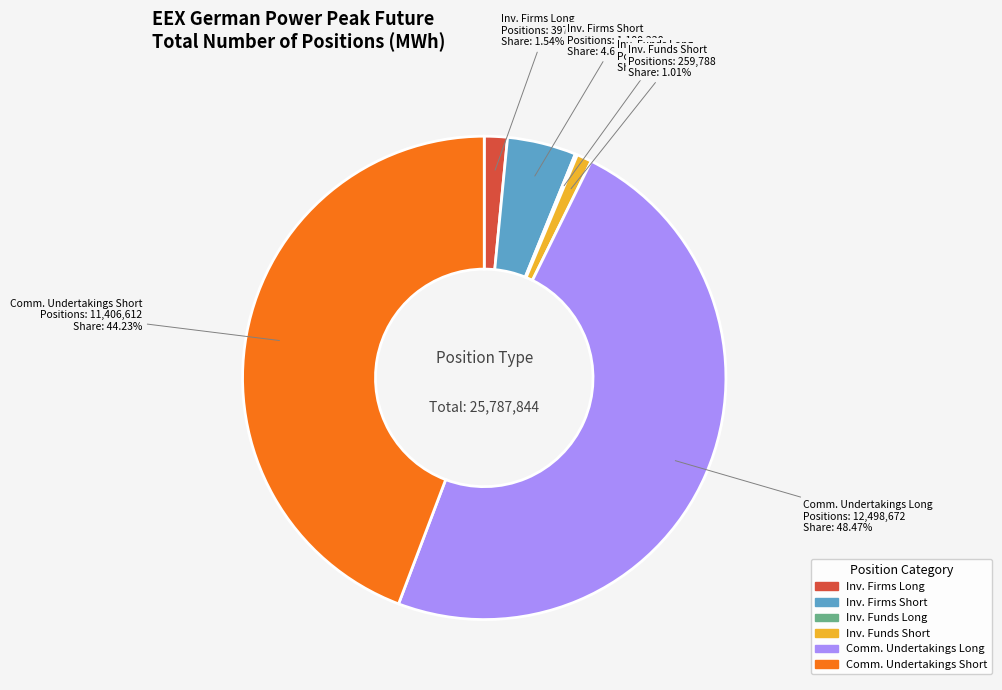

Is there any slice that represents more than half of the pie?

No